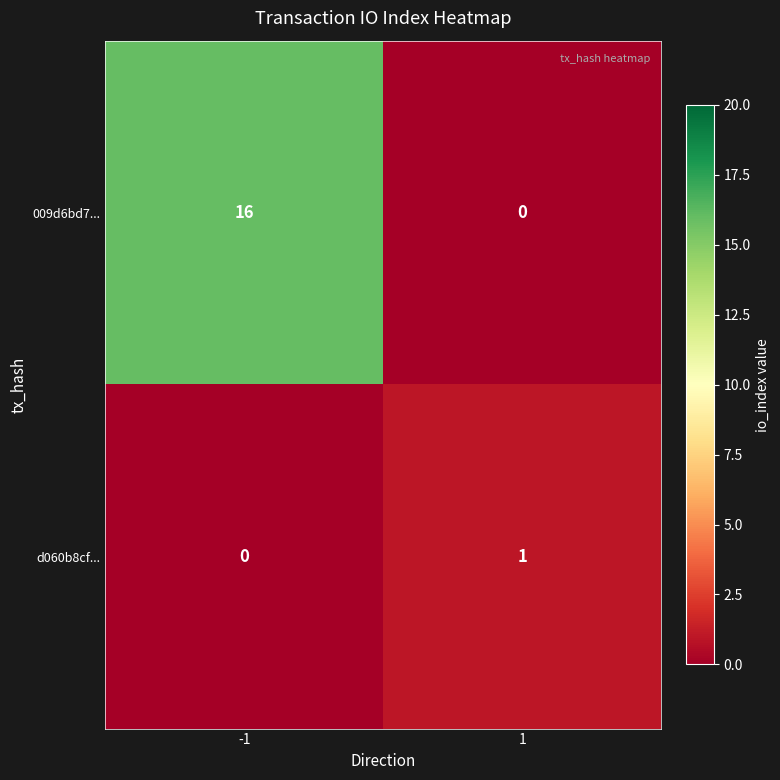

Rank the series by their maximum value, from highest to lowest.

009d6bd7..., d060b8cf...